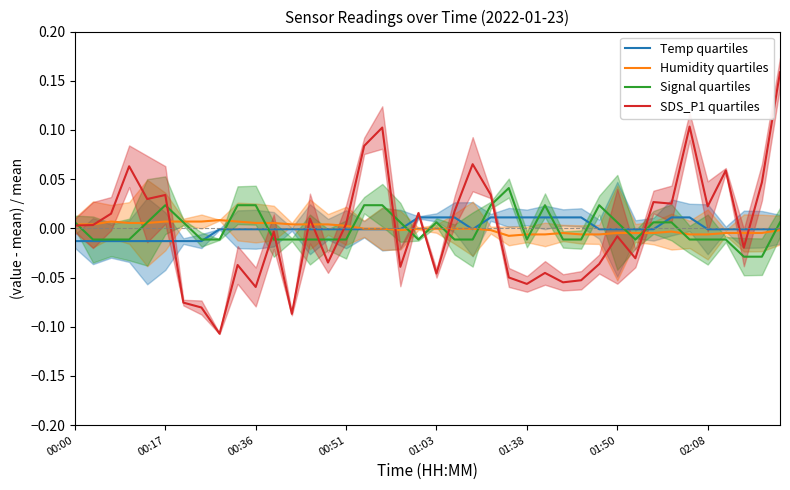

At 01:03, list the series in order from smallest to largest.

SDS_P1 quartiles, Humidity quartiles, Signal quartiles, Temp quartiles